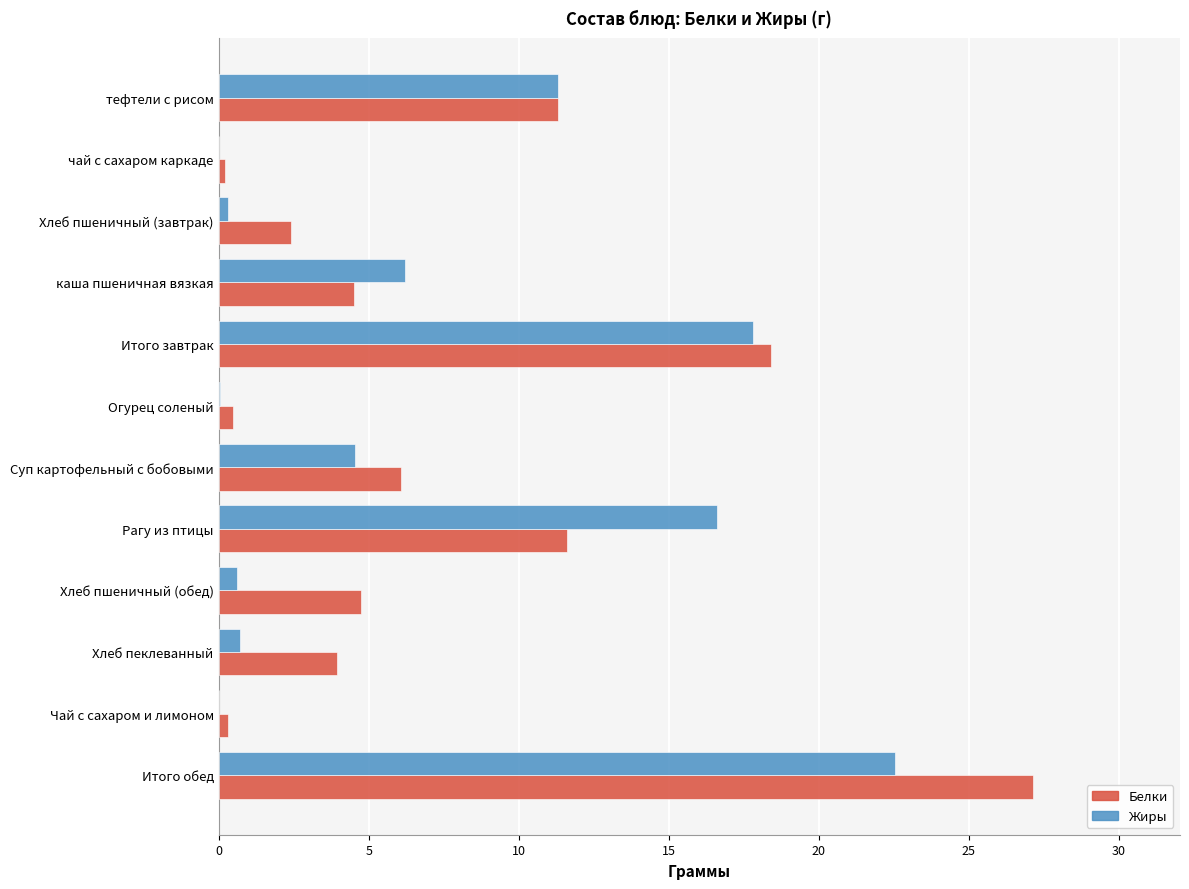

What is the average value of the Белки series?

7.6